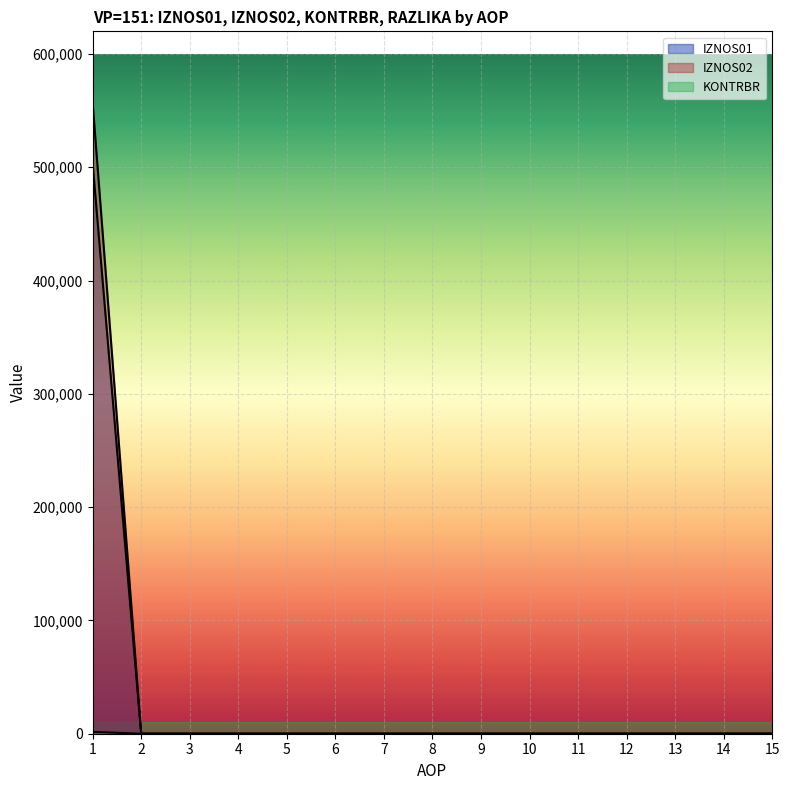

How many lines are shown in the chart?

3